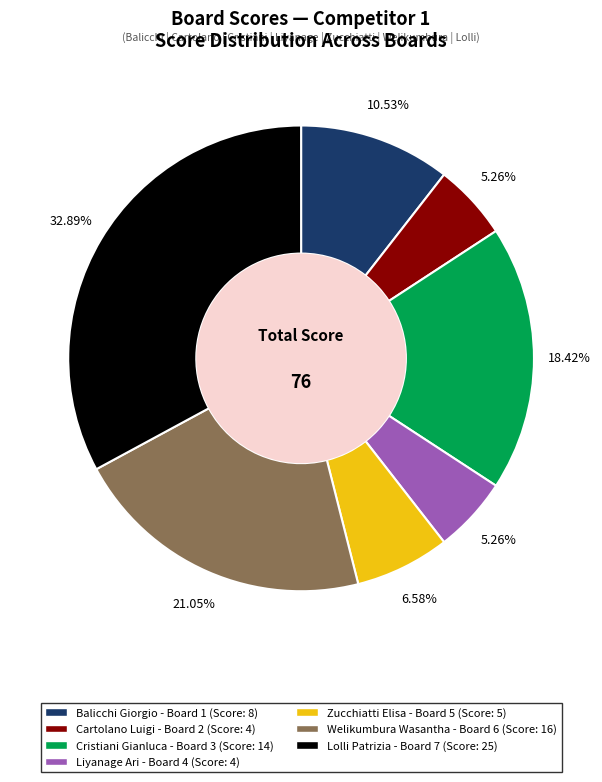

How many segments does this pie chart have?

7